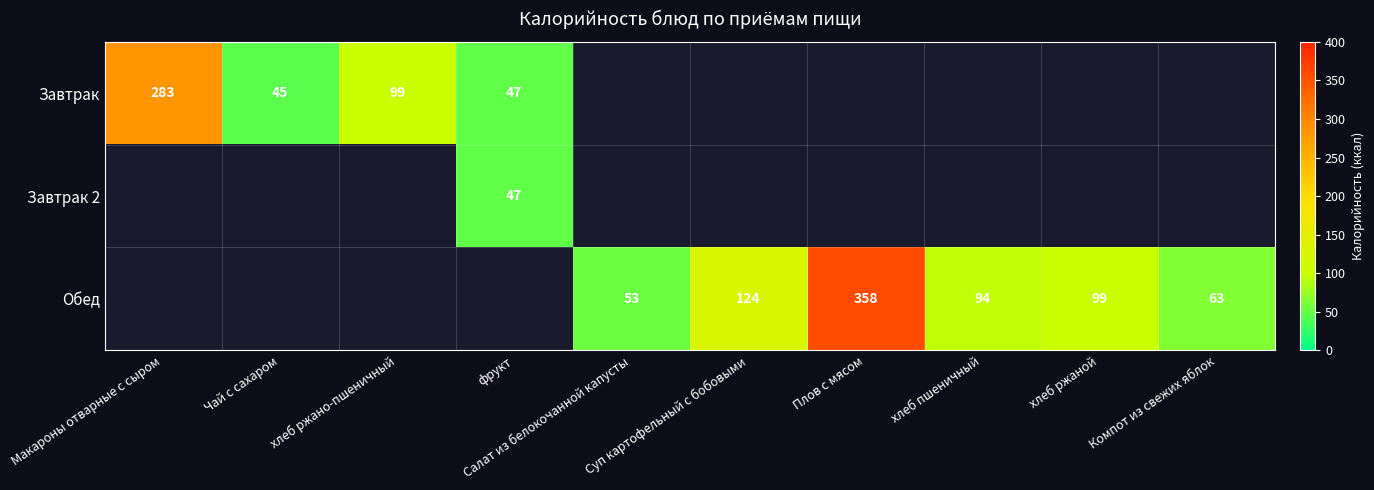

Is it true that Обед equals 76 at Салат из белокочанной капусты?

False